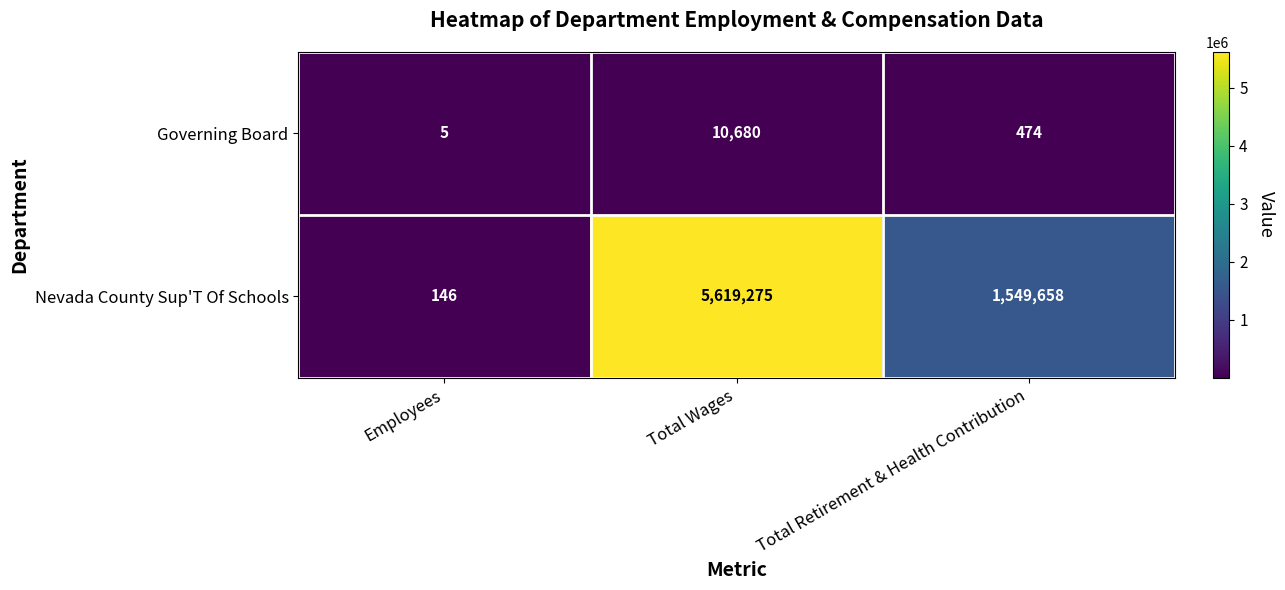

Reading left to right, transcribe all the data shown in this chart.

Governing Board: Employees=5	Total Wages=10680	Total Retirement & Health Contribution=474
Nevada County Sup'T Of Schools: Employees=146	Total Wages=5619275	Total Retirement & Health Contribution=1549658